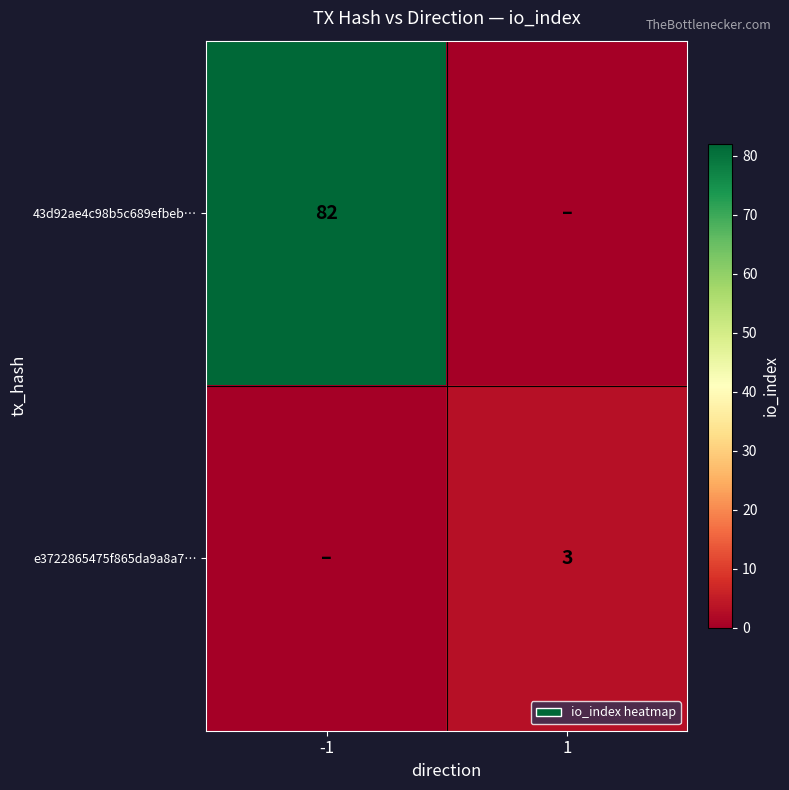

The 43d92ae4c98b5c689efbeb… series shows 53 at -1. True or false?

False